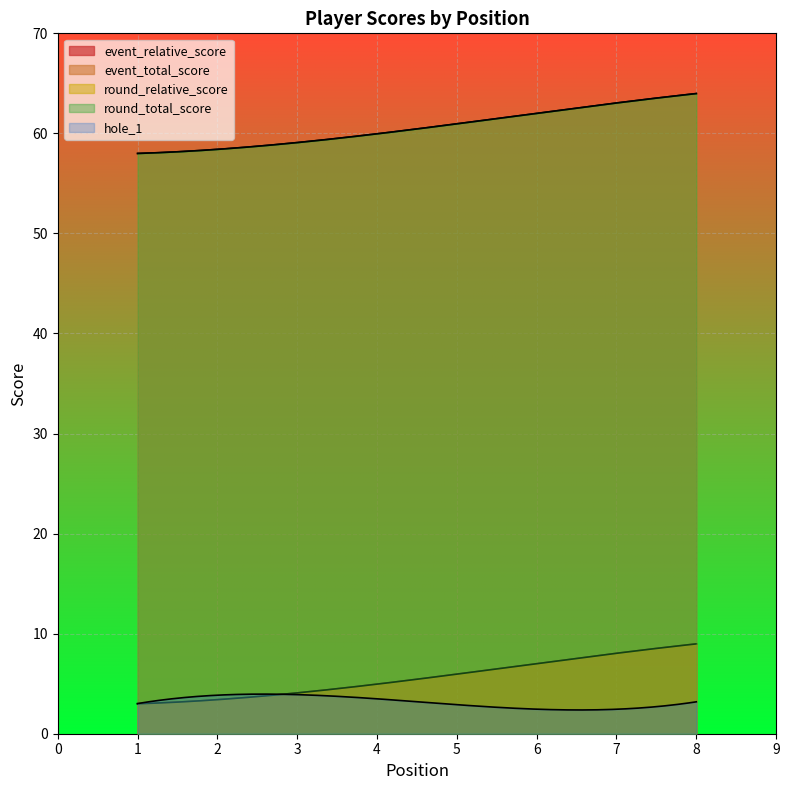

What is the greatest value displayed?

64